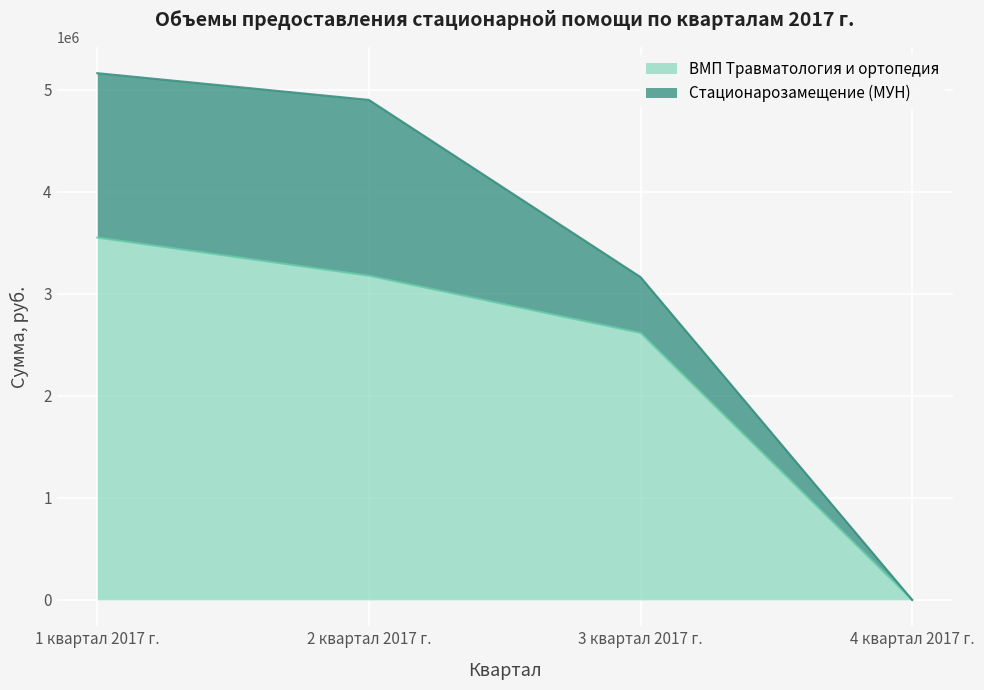

True or false: the data shows 2047942.0 at 1 квартал 2017 г..

False